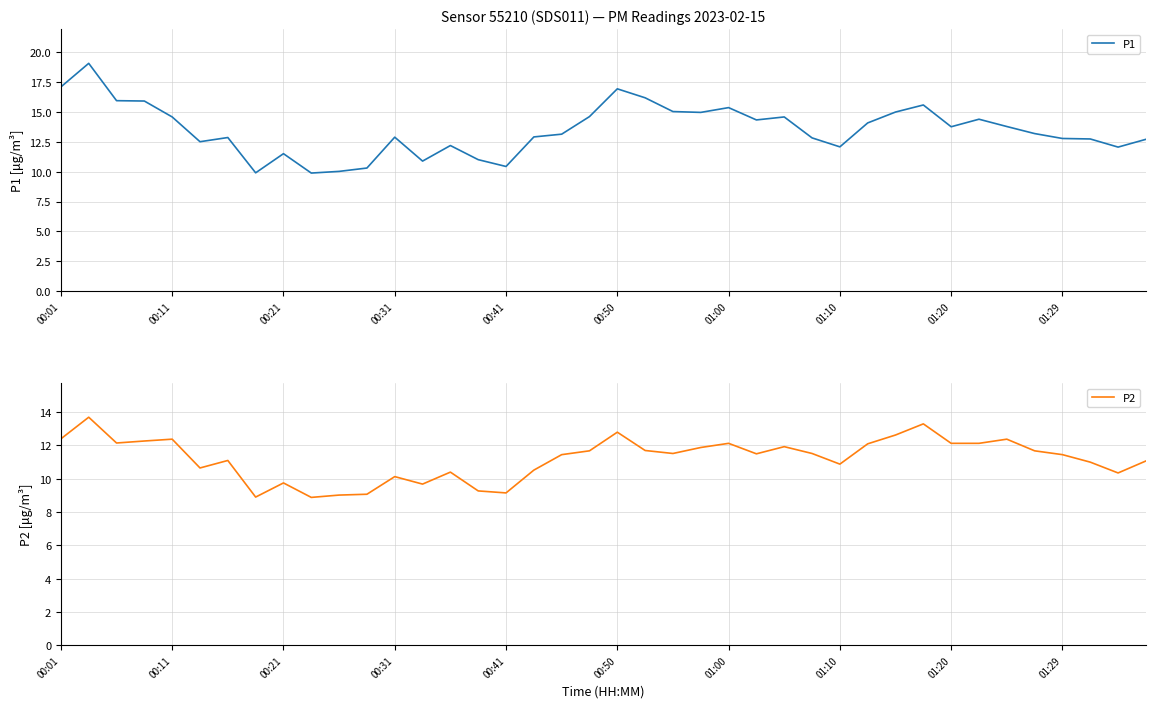

Rank the series by their average value, from highest to lowest.

P1, P2